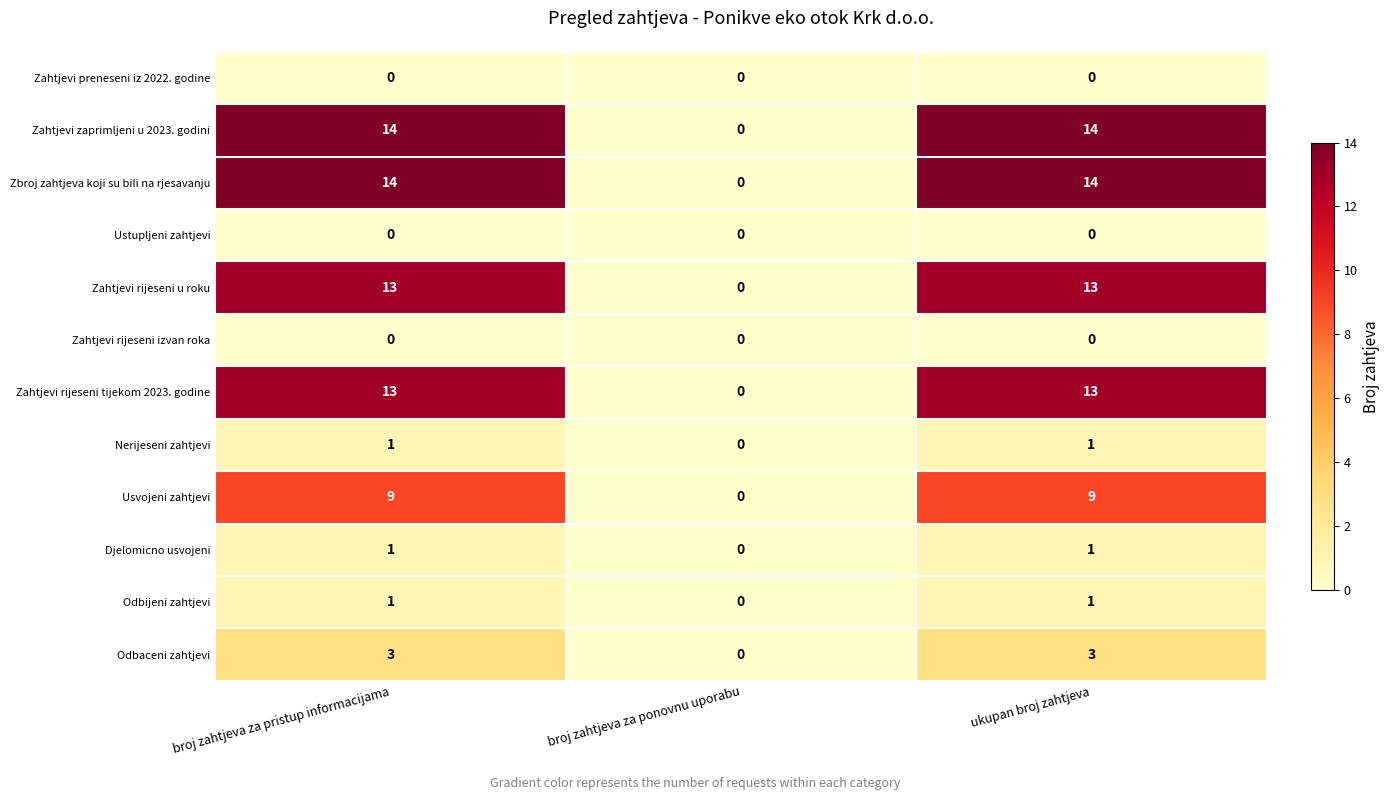

What is the total value across all series at ukupan broj zahtjeva?

69